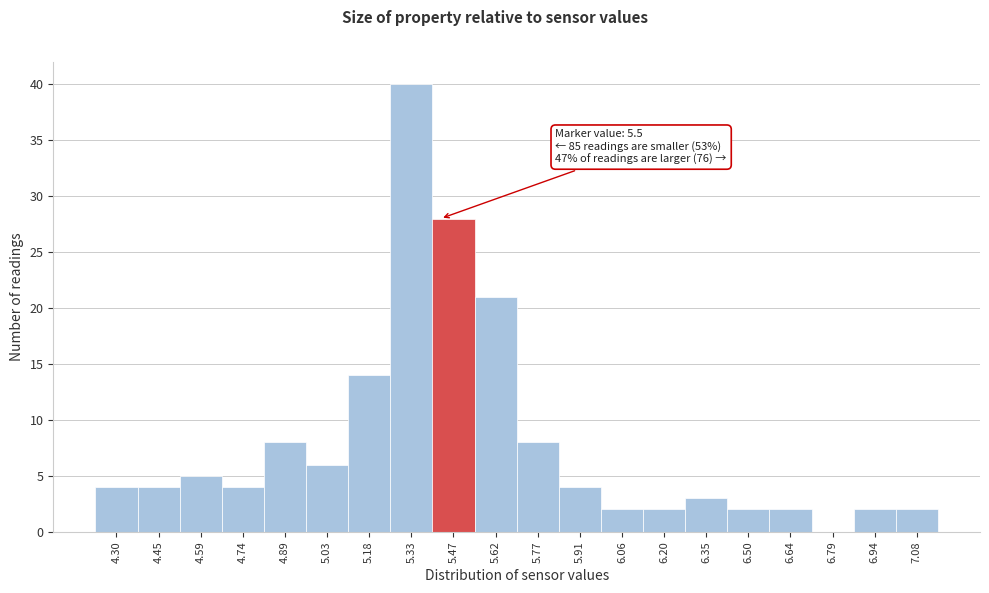

Reading right to left, list all the values displayed in this chart.

7.08=2	6.94=2	6.79=0	6.64=2	6.50=2	6.35=3	6.20=2	6.06=2	5.91=4	5.77=8	5.62=21	5.47=28	5.33=40	5.18=14	5.03=6	4.89=8	4.74=4	4.59=5	4.45=4	4.30=4